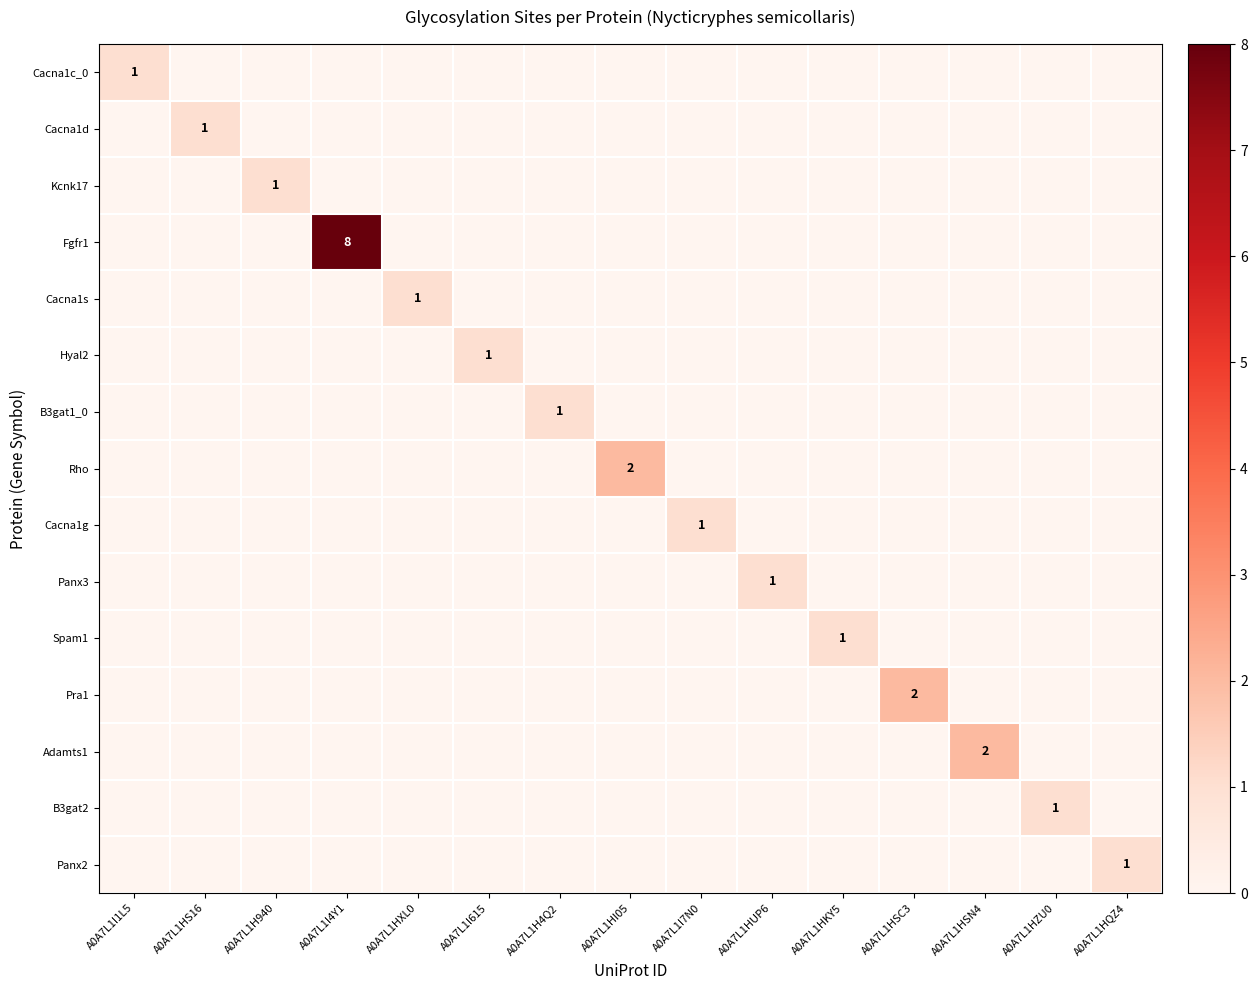

What is the difference between the maximum and minimum values in the Cacna1g series?

1